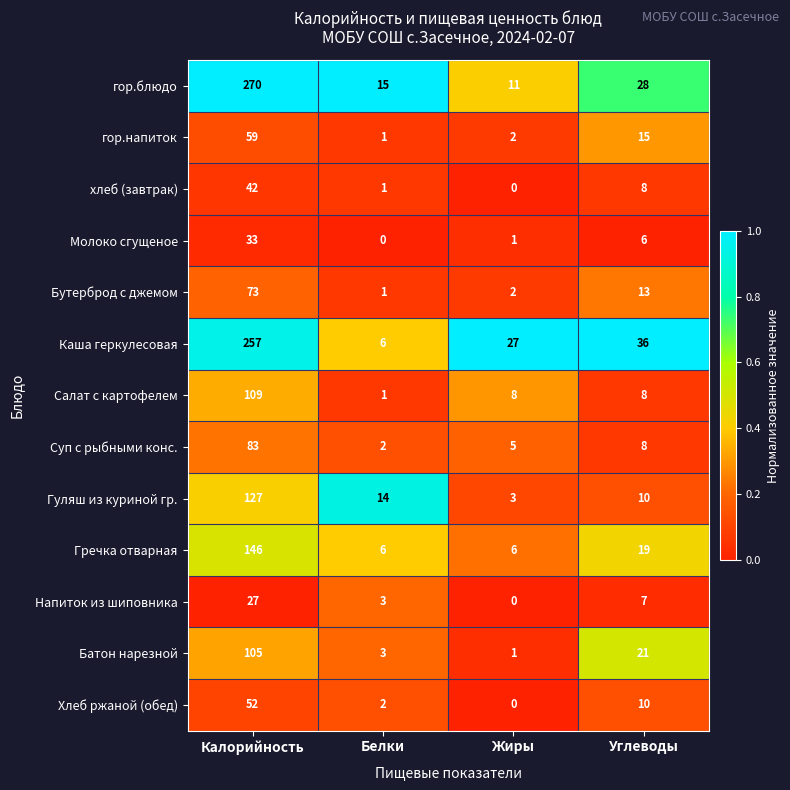

Where does the Молоко сгущеное series first go above 6?

Калорийность